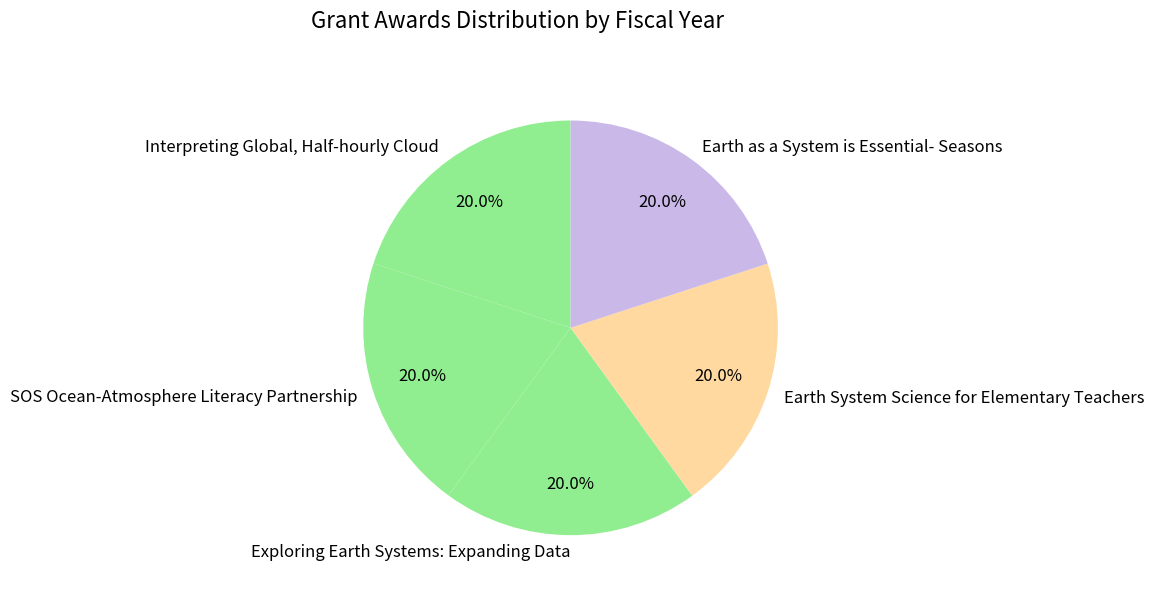

How many segments does this pie chart have?

5